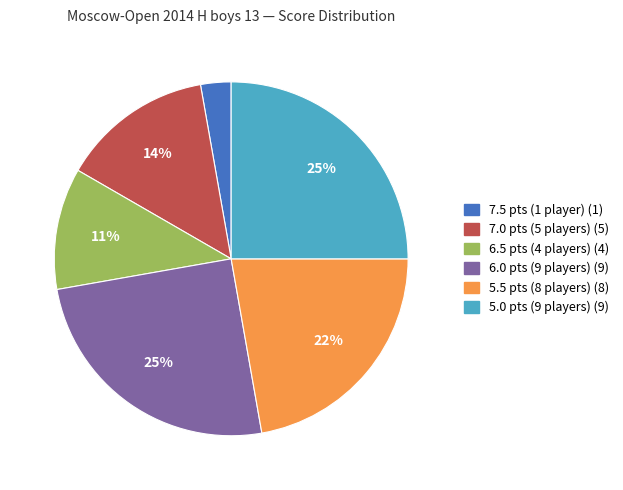

To the nearest percent, what is the difference between the largest and smallest slice percentages?

22%